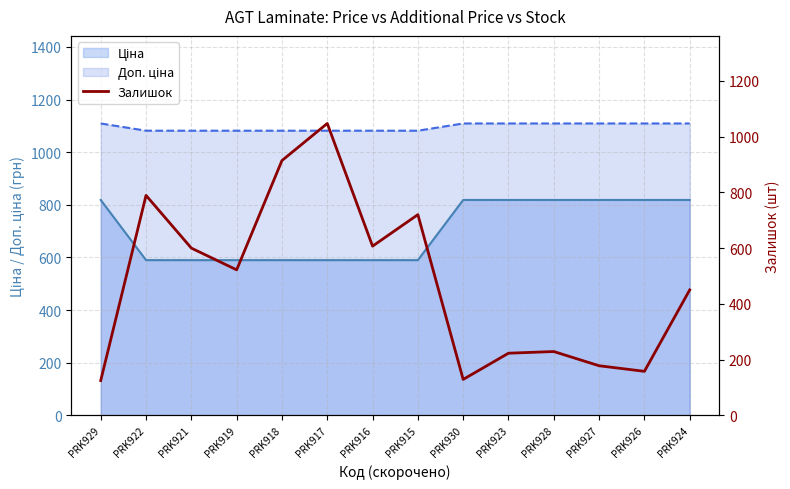

What is the smallest value displayed?

125